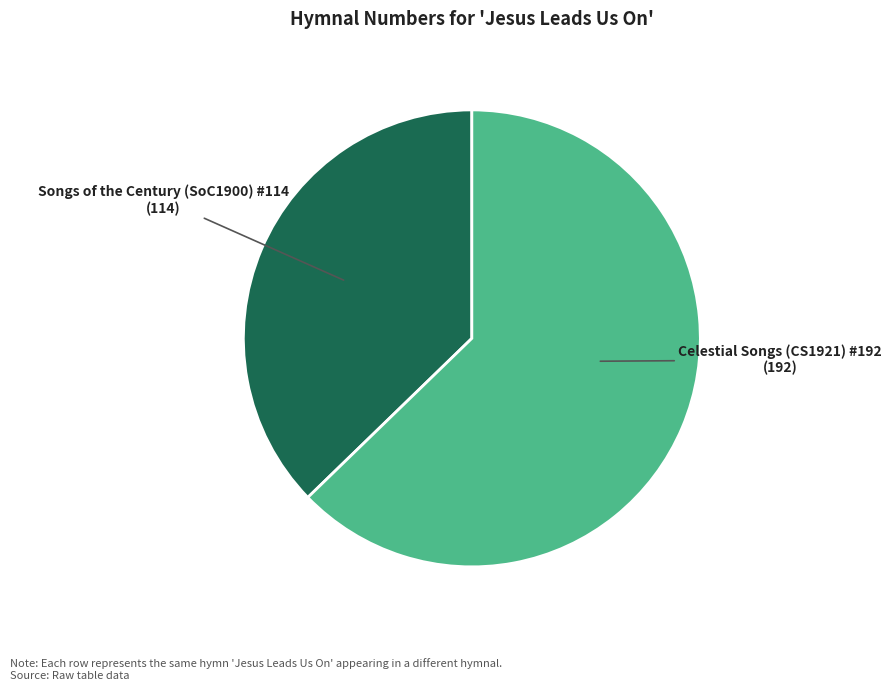

The Songs of the Century (SoC1900) #114 slice represents 37% of the pie. True or false?

True